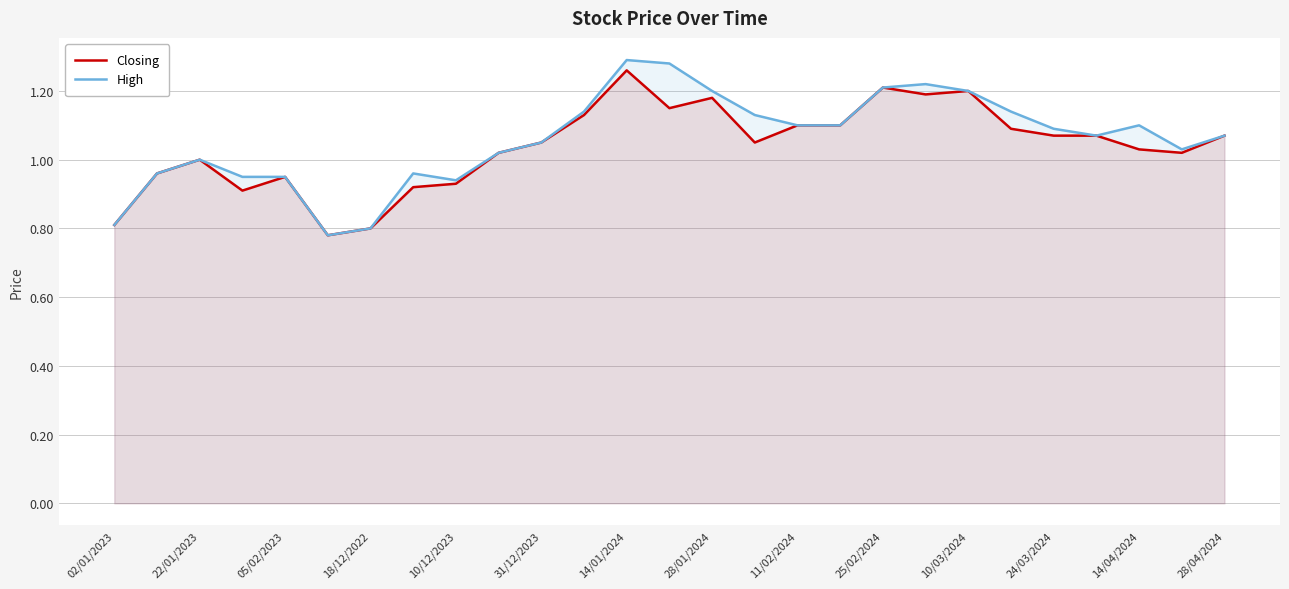

At how many categories does at least one series exceed 0?

27